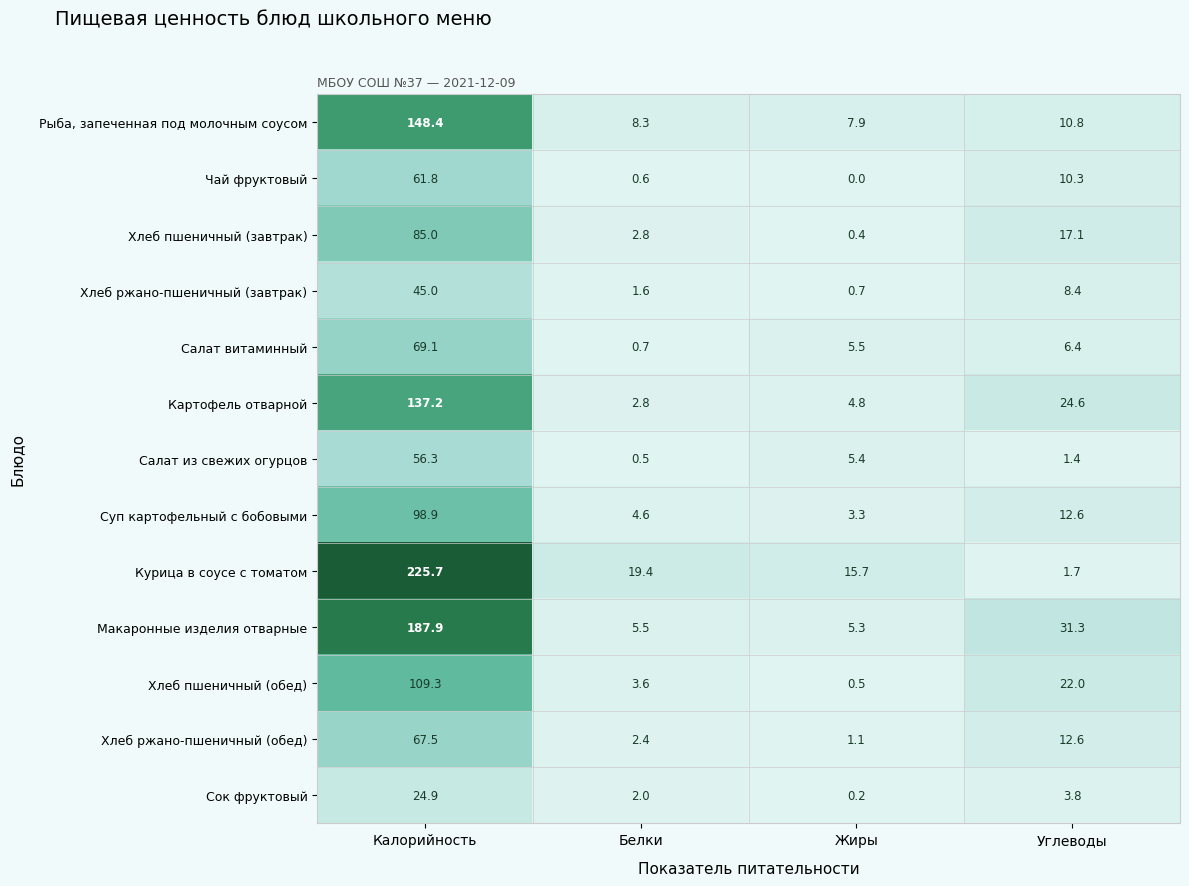

Which series has the widest spread of values?

Курица в соусе с томатом